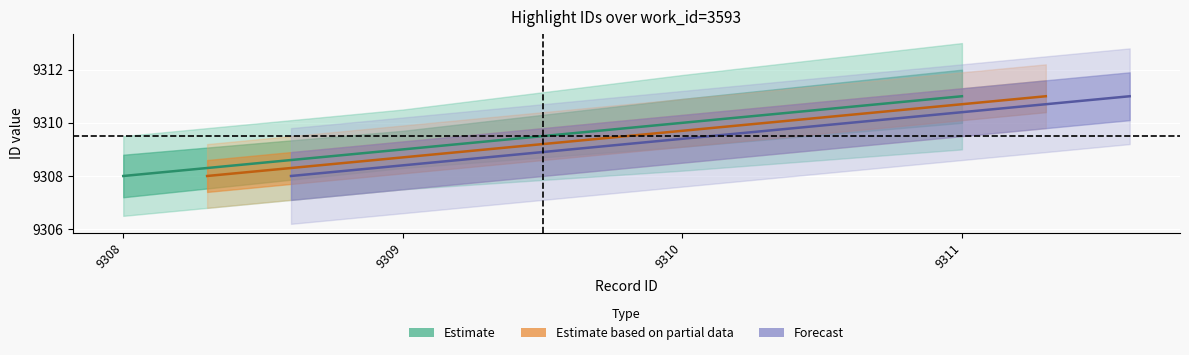

Where is id_mid nearest to the value 9309?

9309